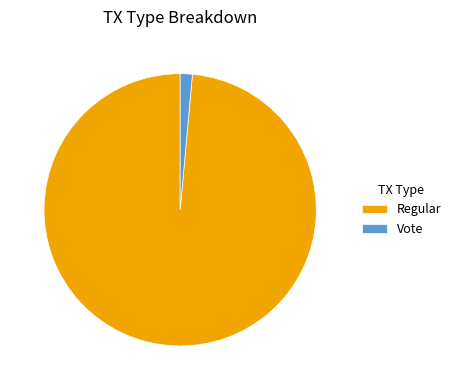

The Regular slice represents 99% of the pie. True or false?

True